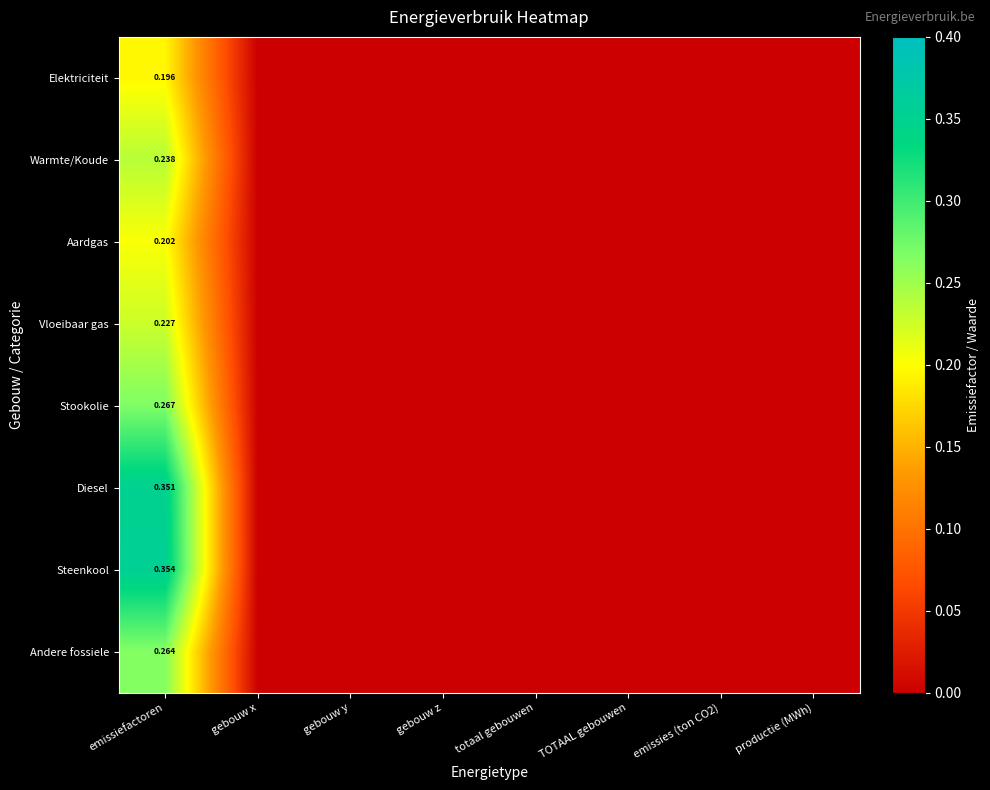

What is the difference between the maximum and second lowest values in the Diesel series?

0.4